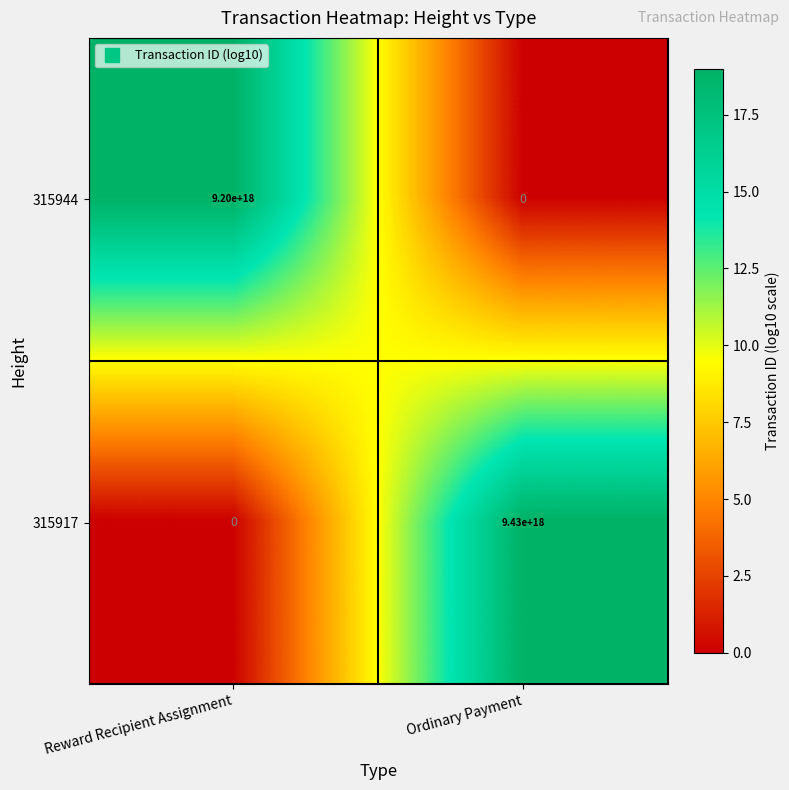

Which series changed the most between Reward Recipient Assignment and Ordinary Payment?

315917